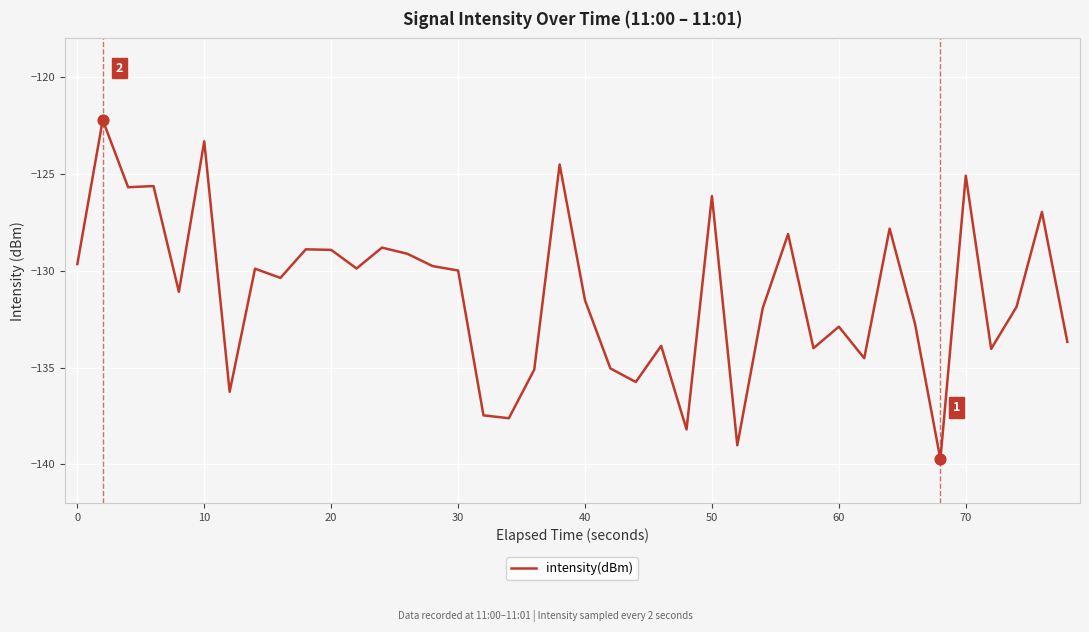

What is the greatest value displayed?

-122.2